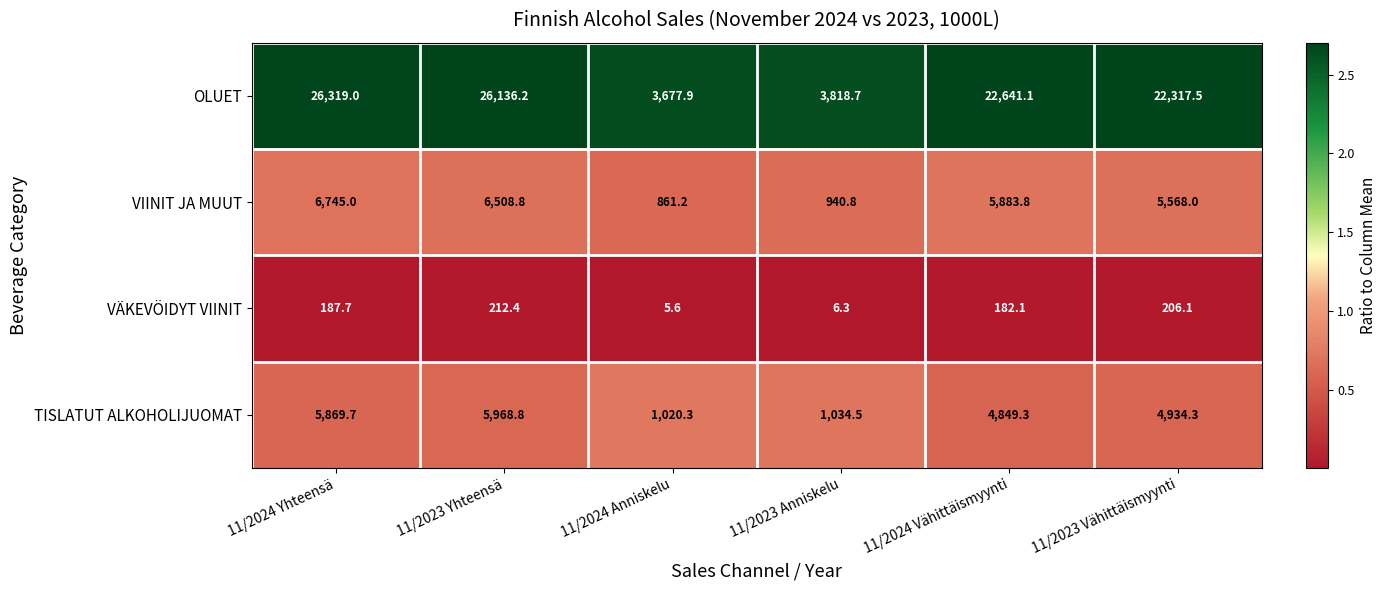

Which series changed the most between 11/2024 Yhteensä and 11/2023 Yhteensä?

VIINIT JA MUUT